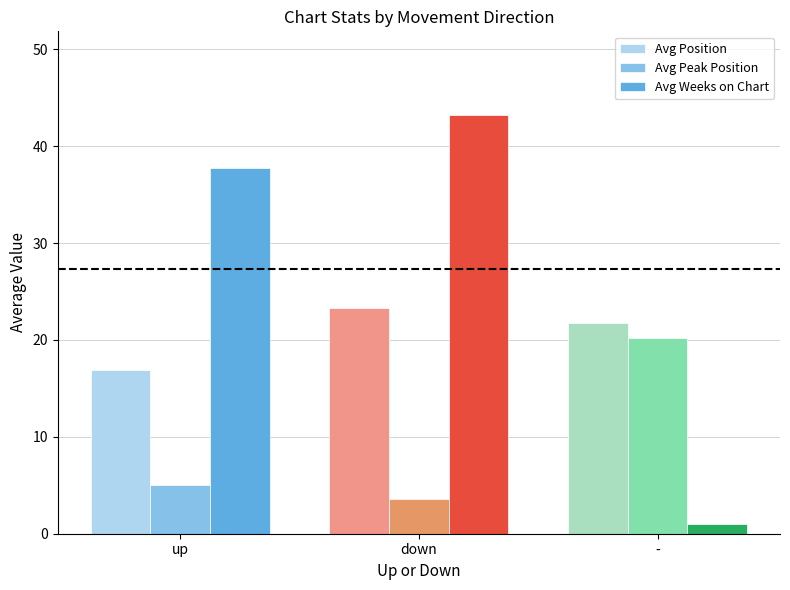

Which category has the highest value across all series?

down